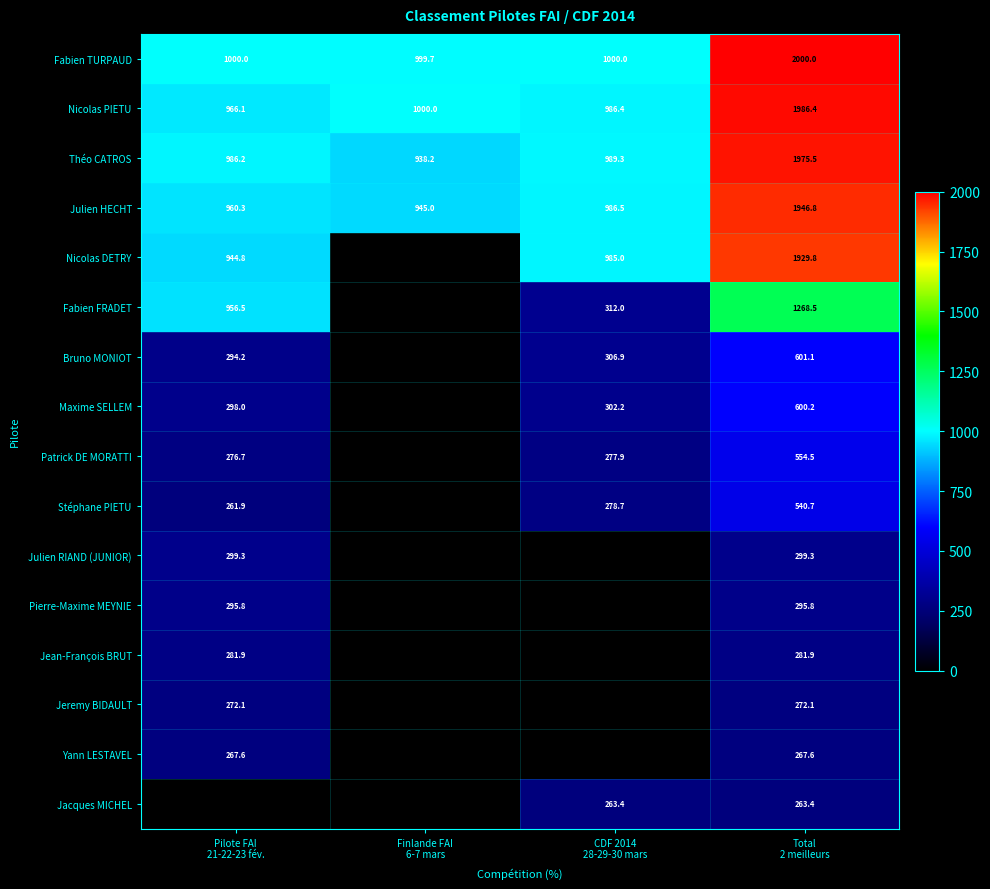

What is the minimum value for Théo CATROS?

938.2